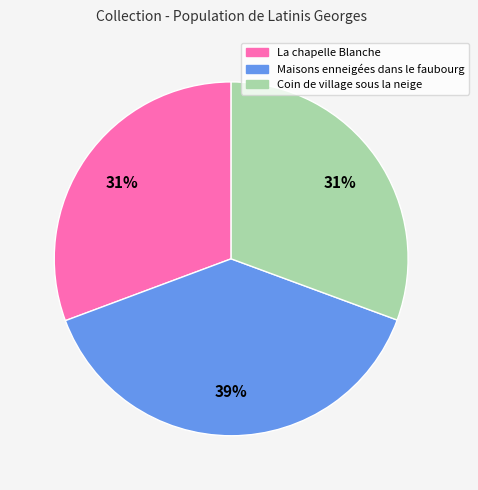

Is the sum of La chapelle Blanche and Coin de village sous la neige greater than half?

Yes